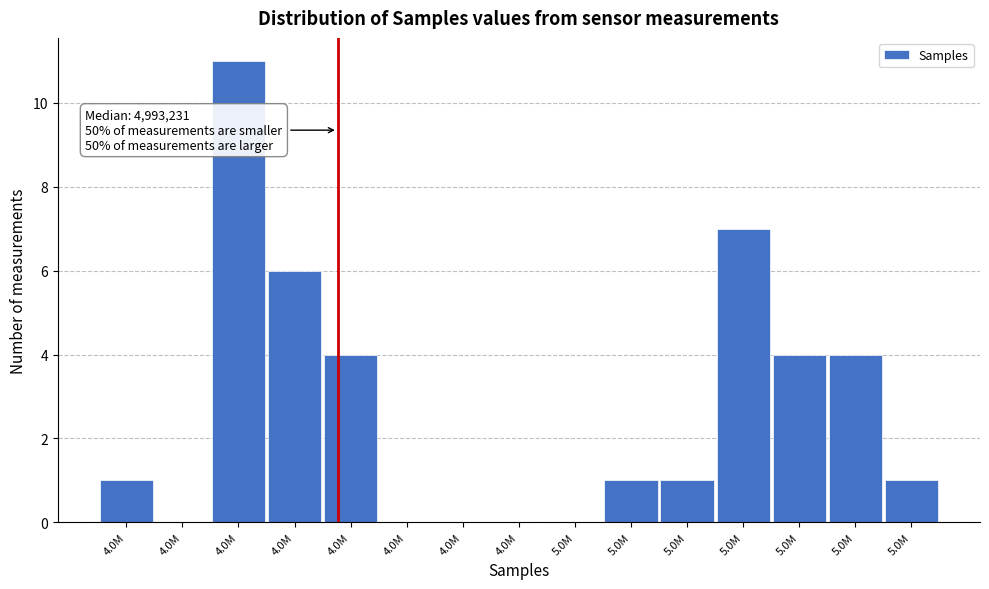

How many distinct data groups are displayed?

1